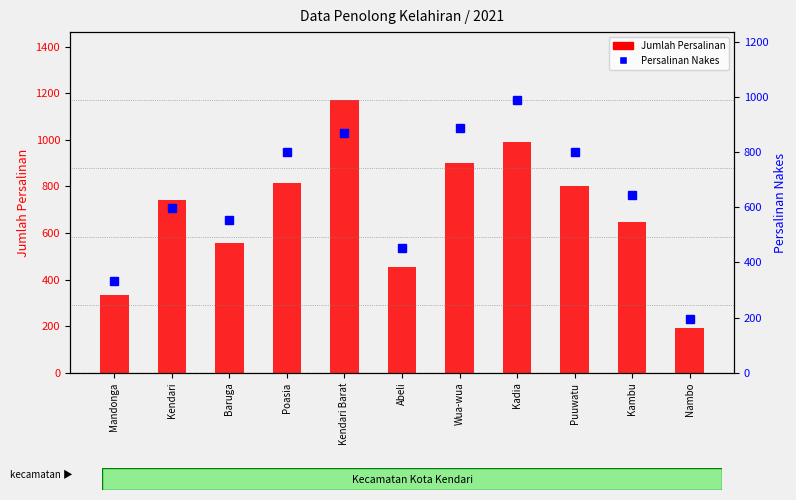

Count the number of categories in the chart.

11